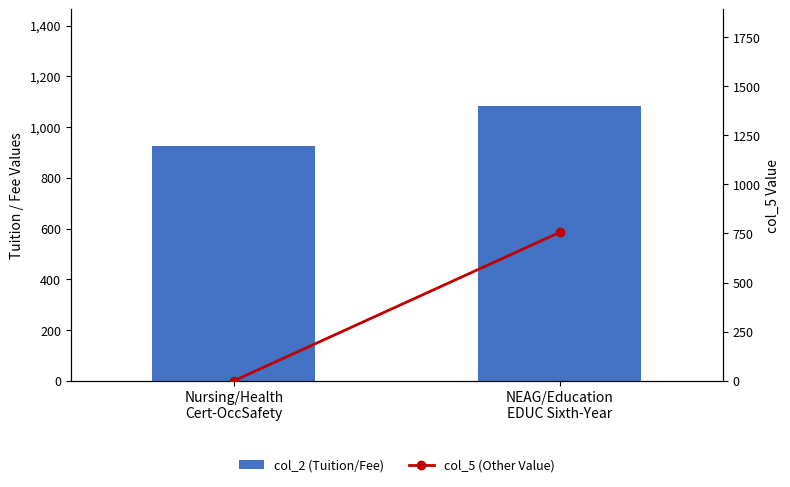

List the series in order of their peak value, highest first.

col_2 (Tuition/Fee), col_5 (Other Value)